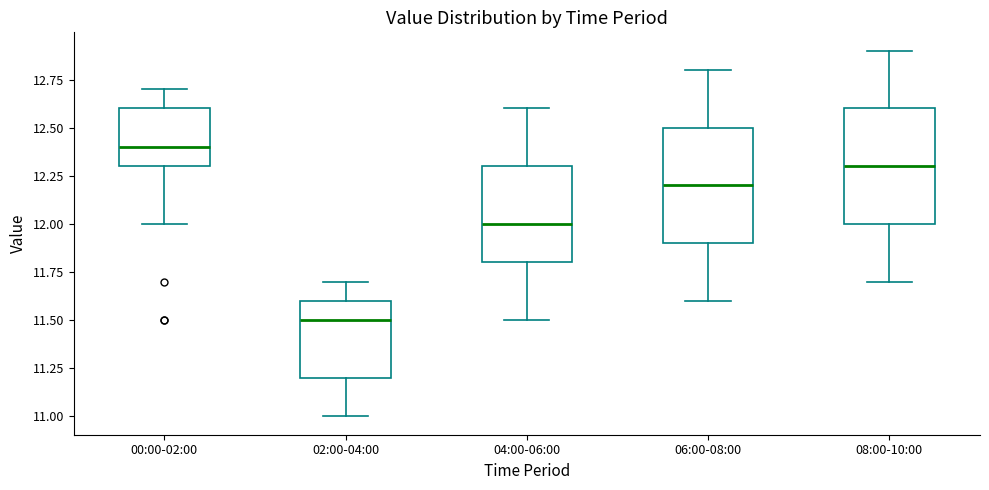

Which box has the lowest median line?

02:00-04:00